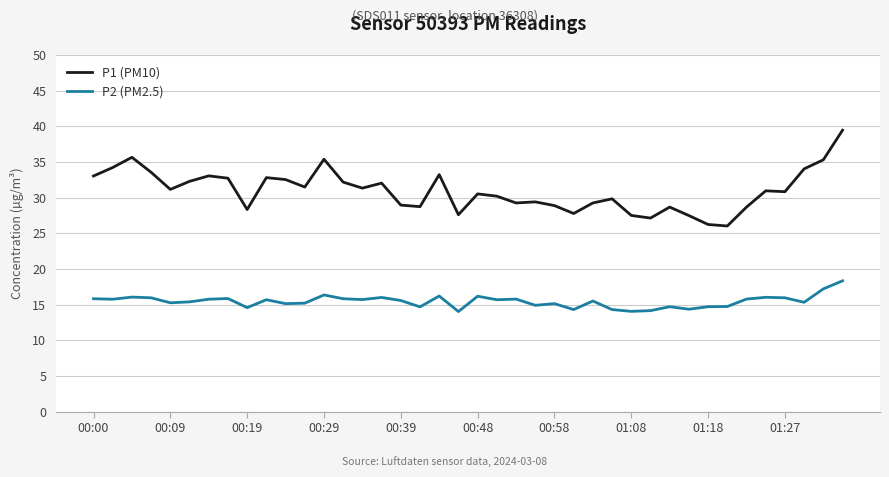

Which series has the largest range (max minus min)?

P1 (PM10)